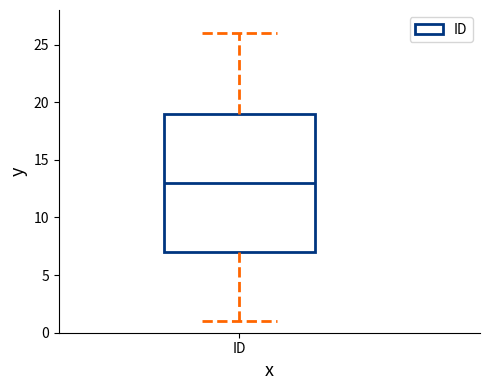

Read this box plot against the y-axis: the position of the median line, the range covered by the box, and the ends of both whiskers. The values are not printed on the chart, so give them approximately, as read against the axis.

median 13, box 7 to 19, whiskers 1 to 26